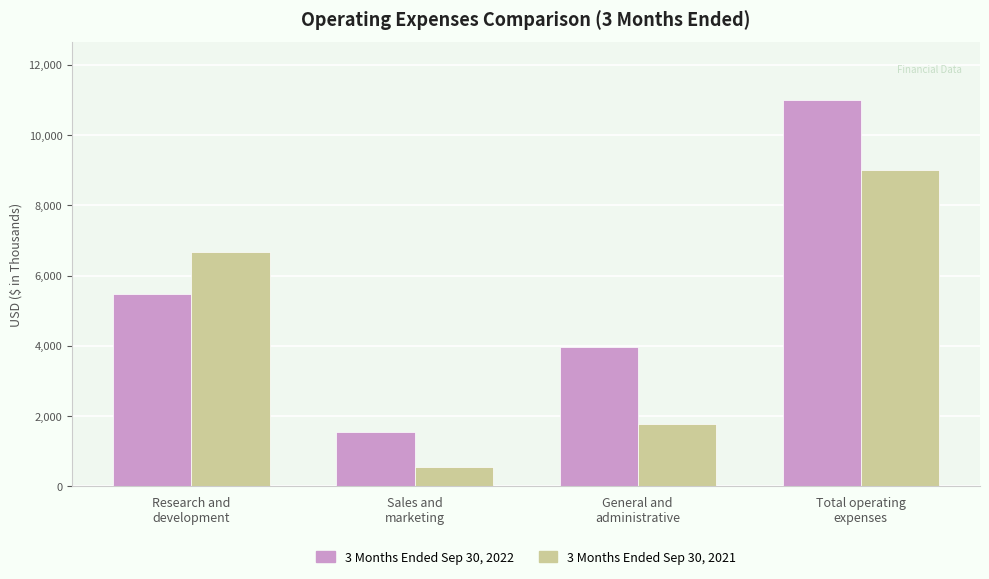

Reading left to right, transcribe all the data shown in this chart.

3 Months Ended Sep 30, 2022: 5477	1557	3962	10996
3 Months Ended Sep 30, 2021: 6667	552	1776	8995